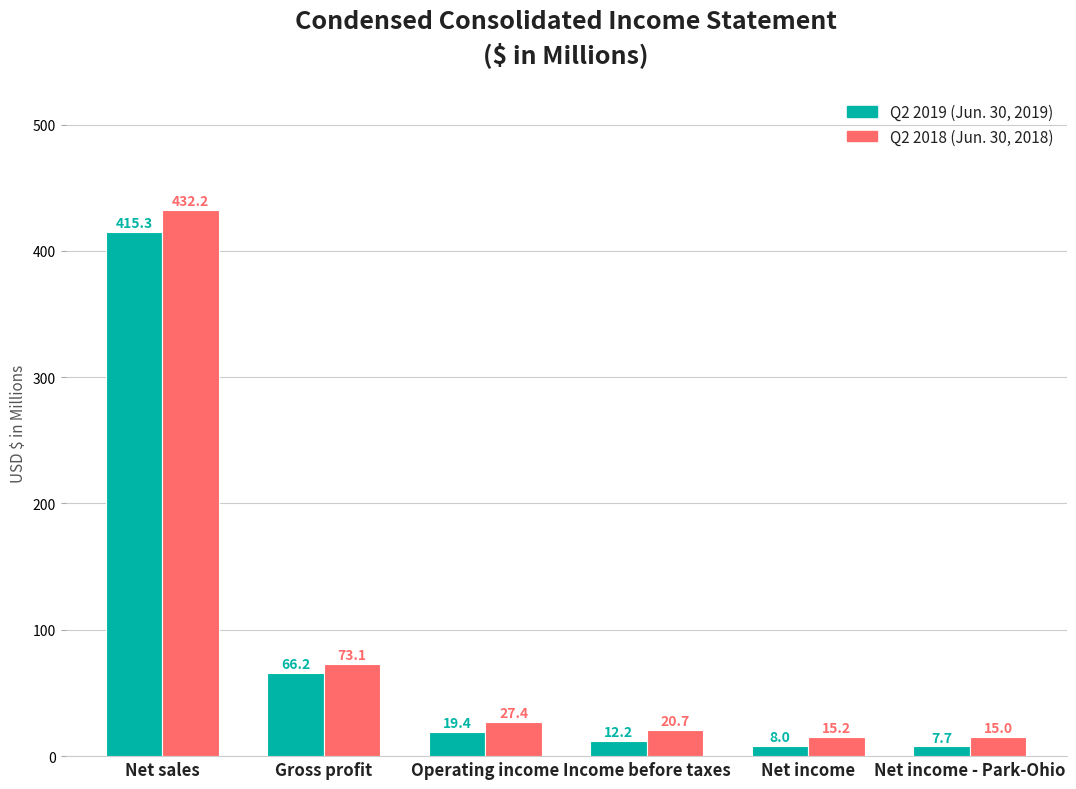

The value of Q2 2018 (Jun. 30, 2018) at Net sales is 432.2. True or false?

True